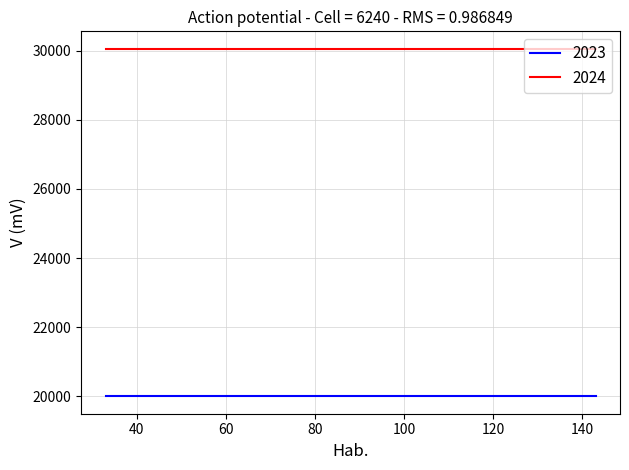

What are all the series names shown in the legend?

2023, 2024